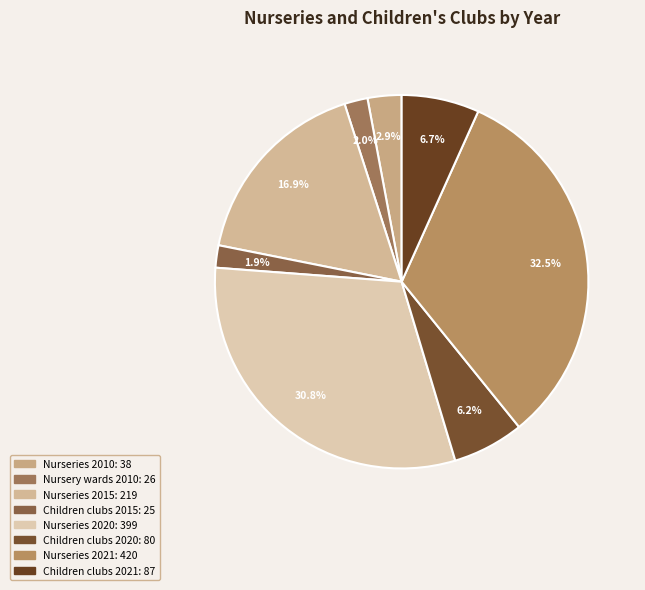

Which slice is the largest?

Nurseries 2021